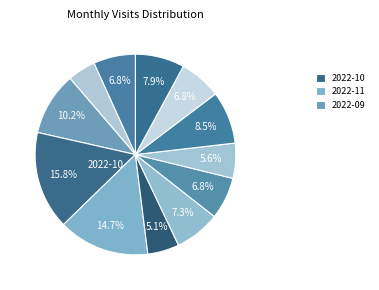

Which slice is the smallest?

2022-08